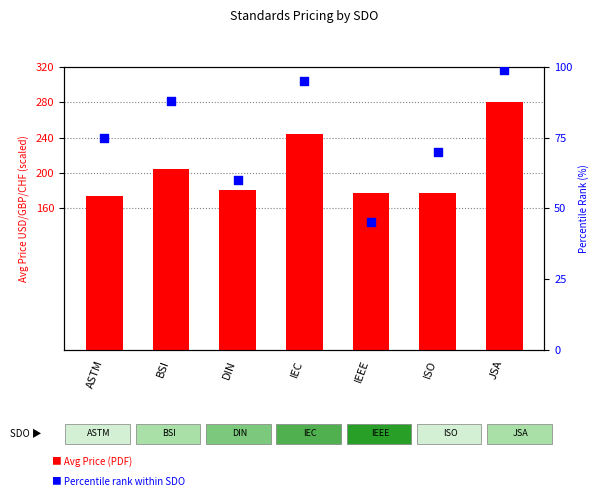

At how many categories does at least one series exceed 257?

1